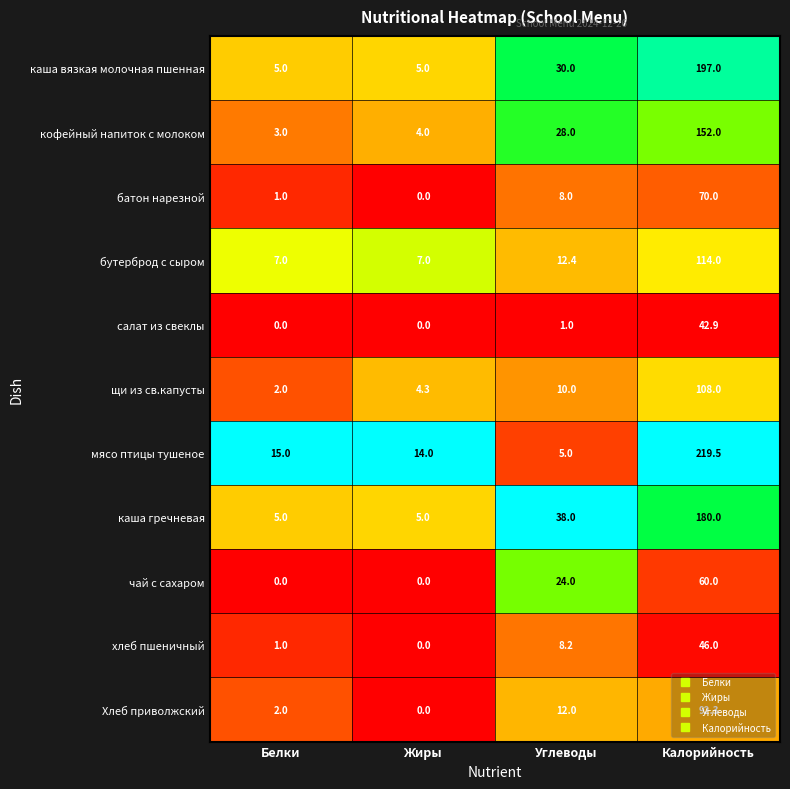

At which category does the chart reach its peak across all series?

Калорийность